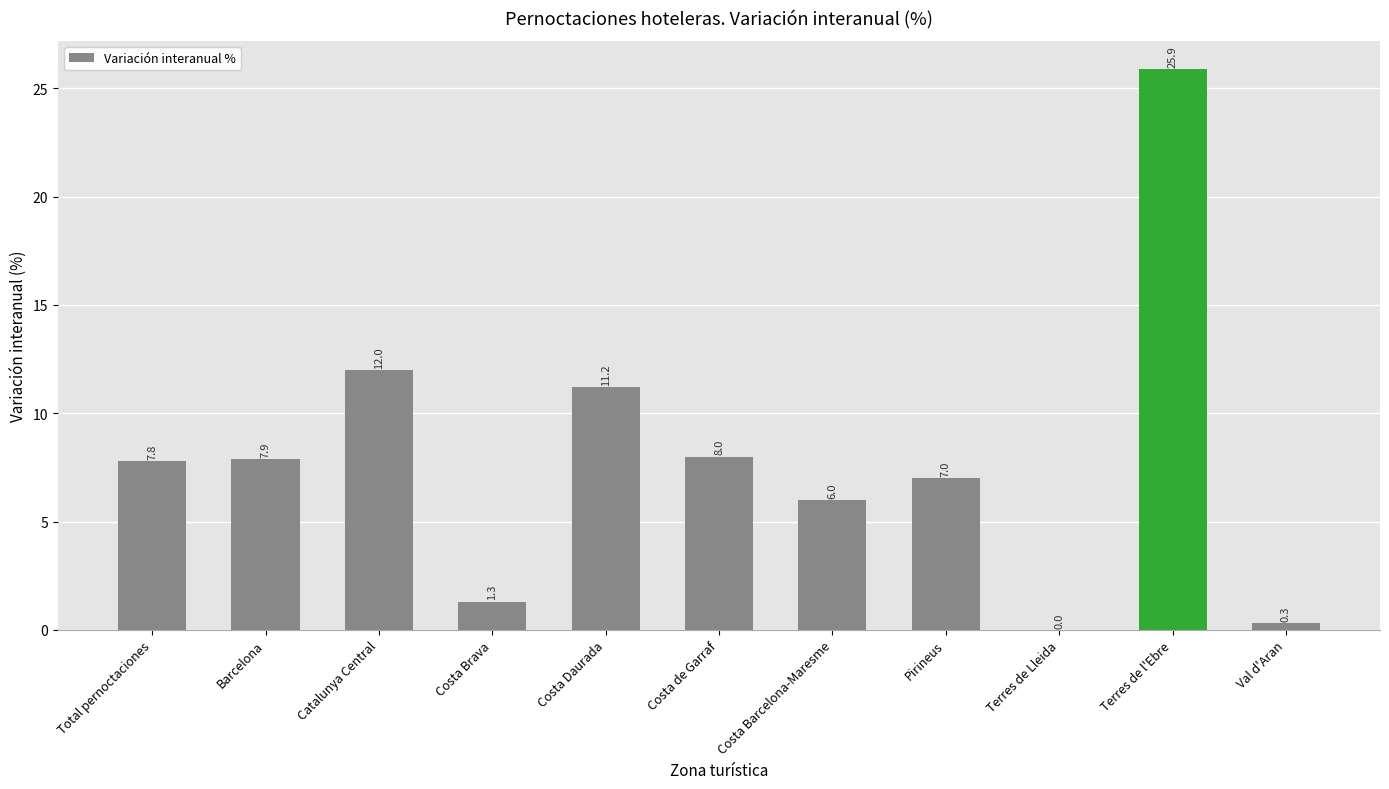

What value does the data have at Barcelona?

7.9